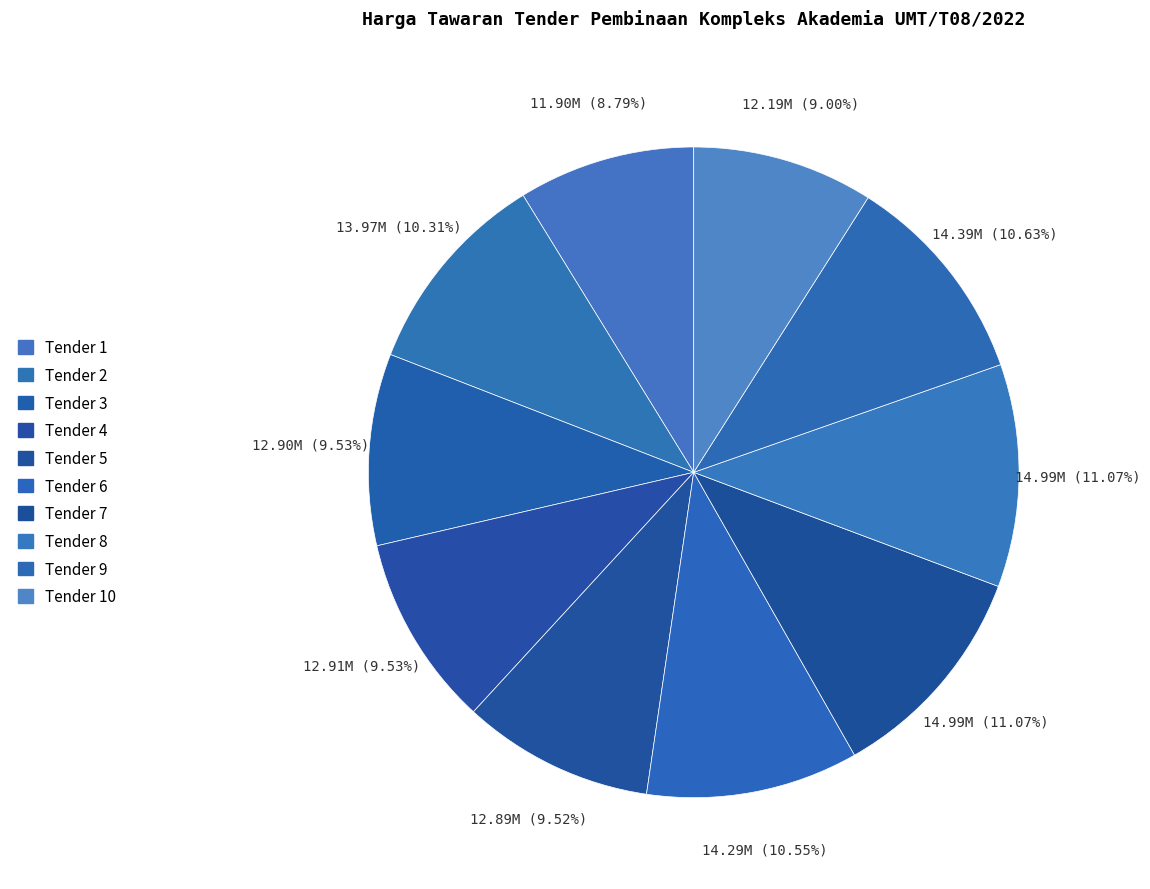

Is there a majority slice in this chart?

No